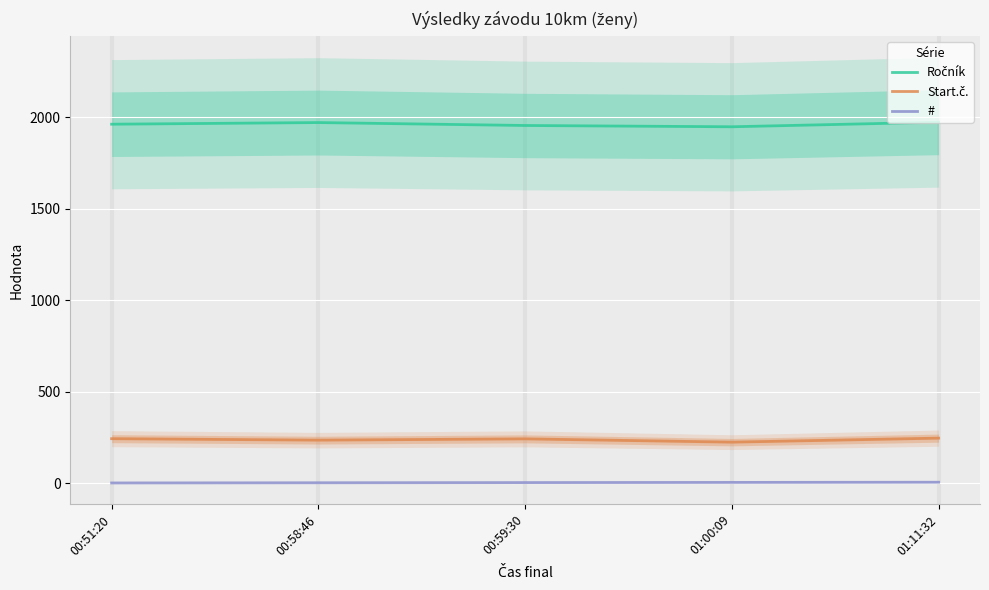

What is the approximate value of # at 01:11:32?

5